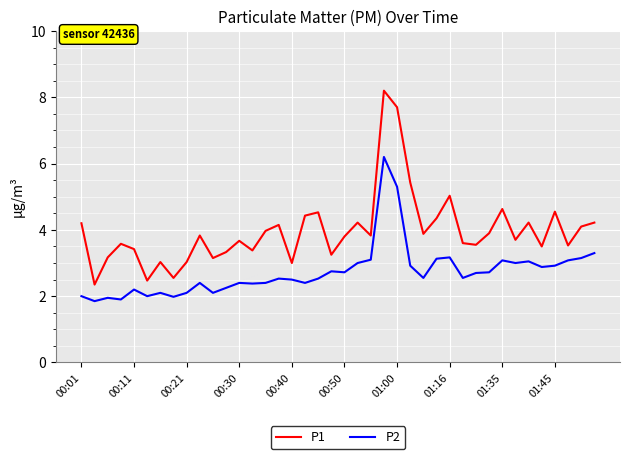

At how many categories does at least one series exceed 6?

2